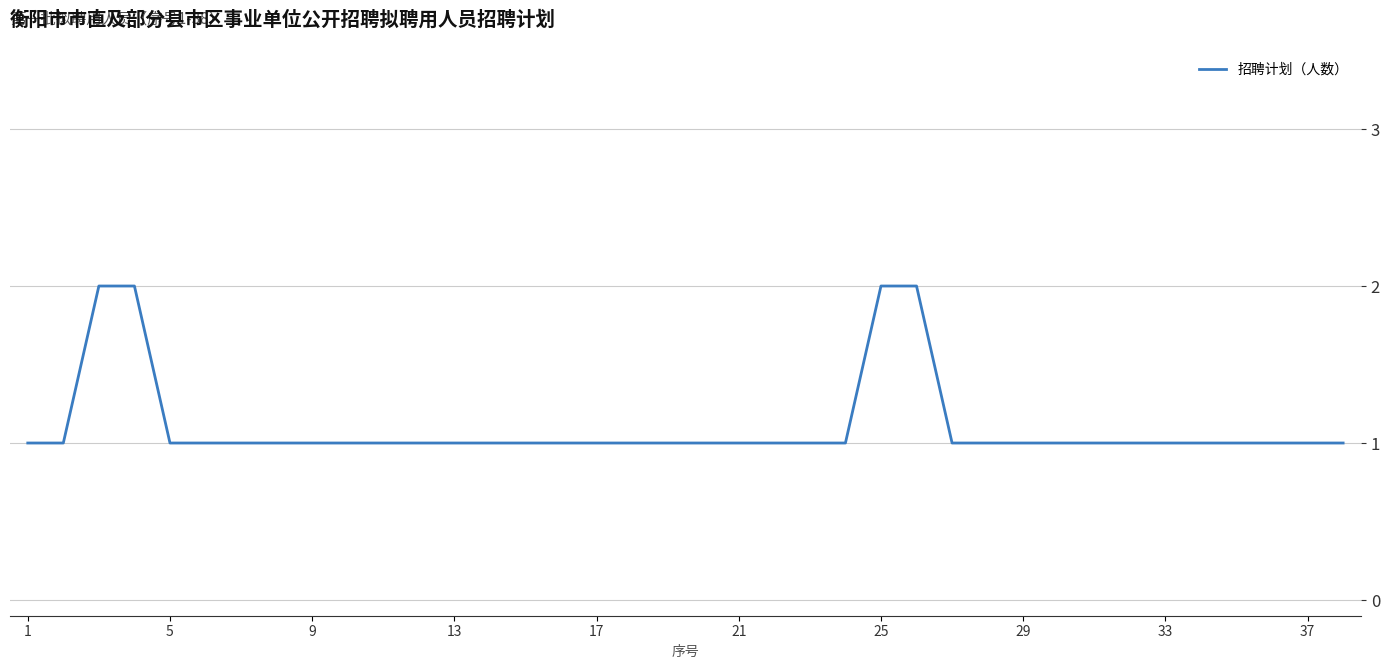

The chart shows a value of 1 at 1. True or false?

True